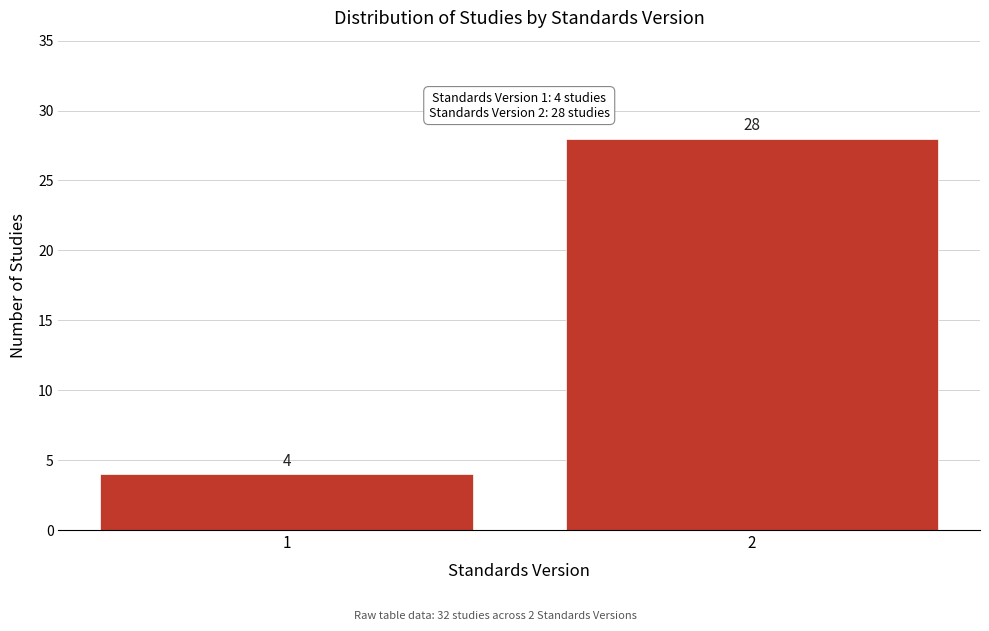

Reading left to right, list all the values displayed in this chart.

1=4	2=28